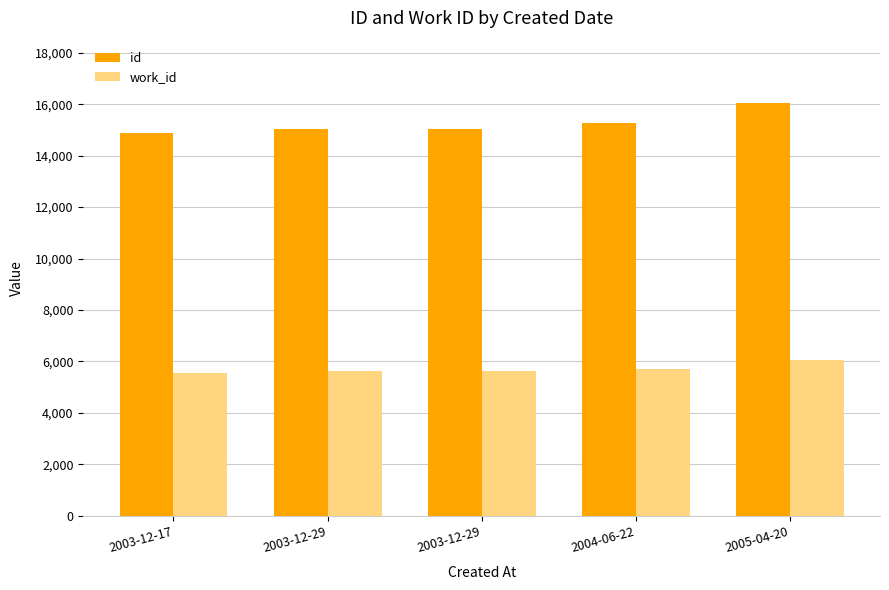

Rank the series by their maximum value, from highest to lowest.

id, work_id